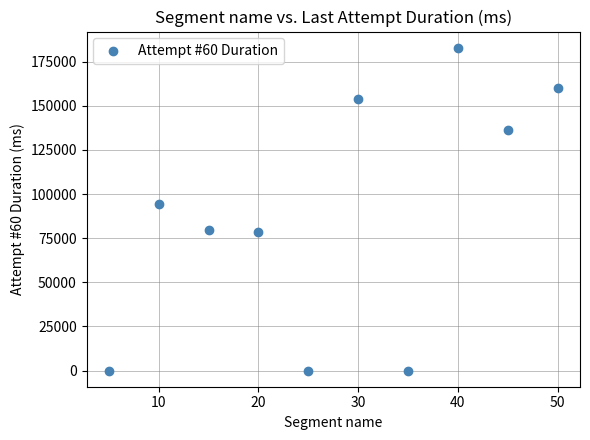

What Y value in the scatter plot is closest to 91467?

94277